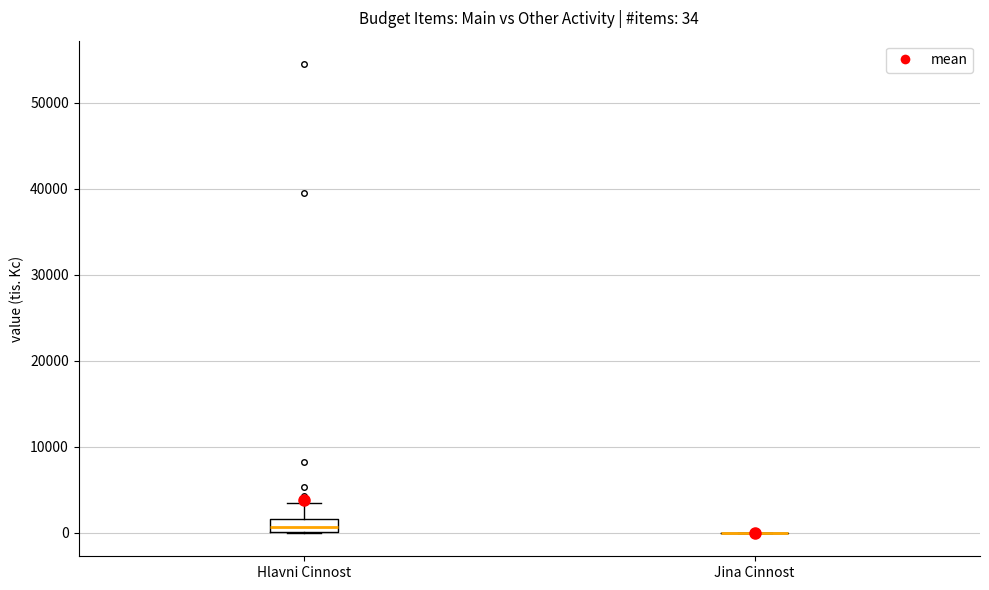

Which box is the tallest, from its lower edge to its upper edge?

Hlavni Cinnost